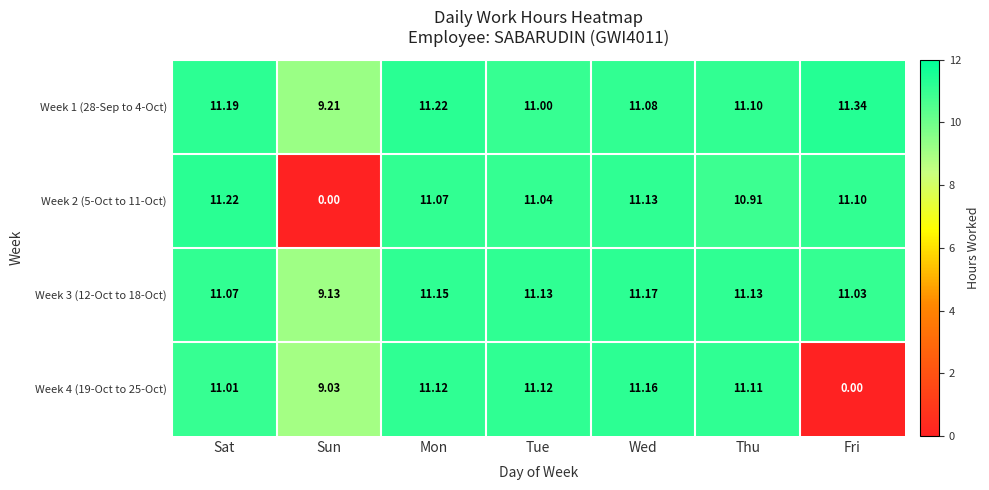

At which category is the sum across all series the highest?

Mon